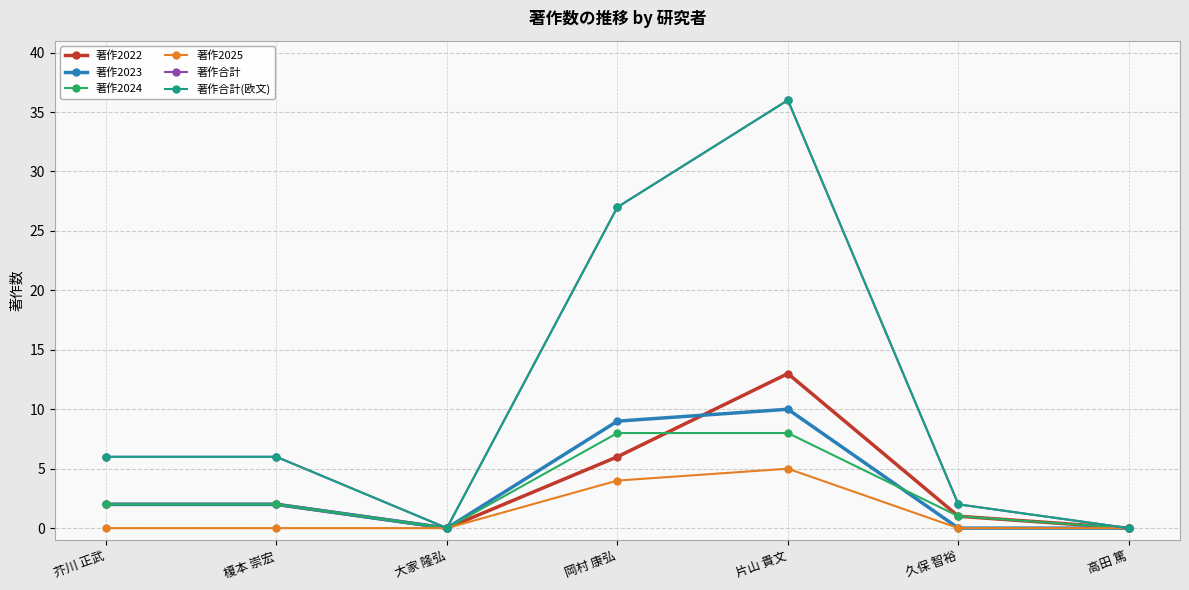

Between 榎本 崇宏 and 大家 隆弘, which series saw the biggest shift?

著作合計